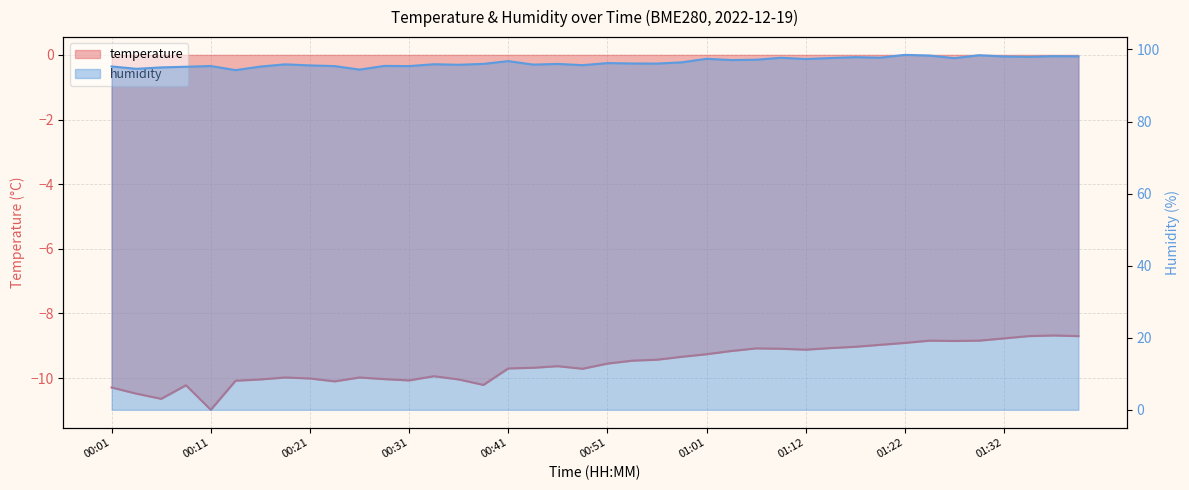

How many categories are shown in the chart?

40